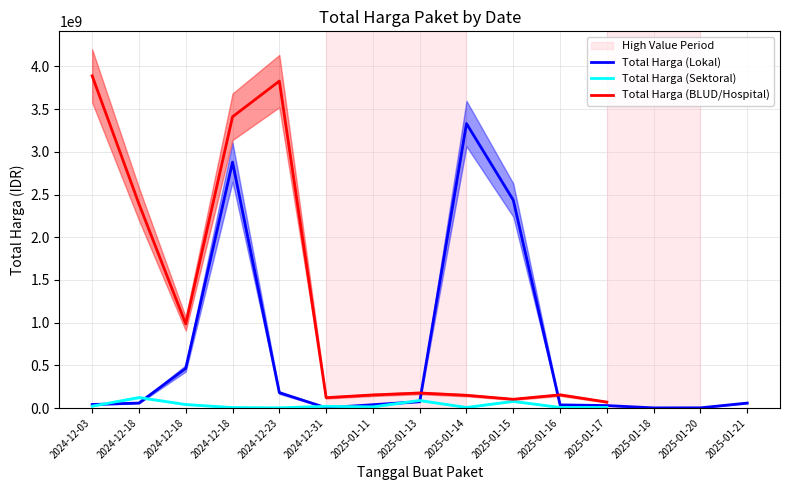

True or false: Total Harga (Sektoral) has a value of 13622730.0 at 2025-01-11.

True